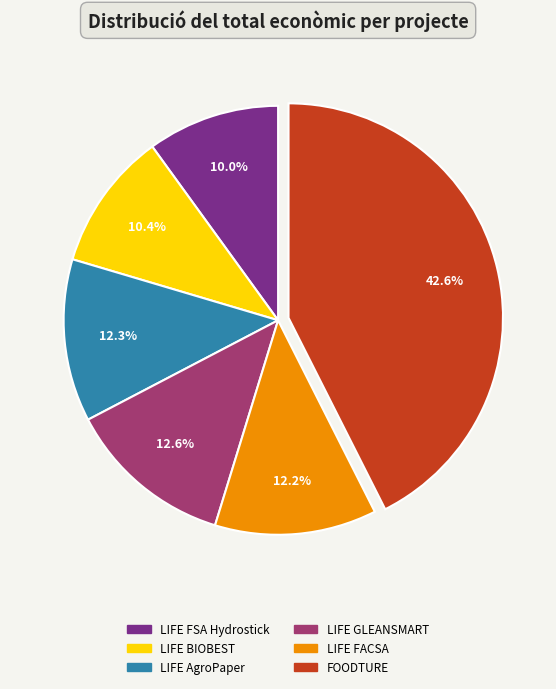

Between FOODTURE and LIFE AgroPaper, which is larger?

FOODTURE